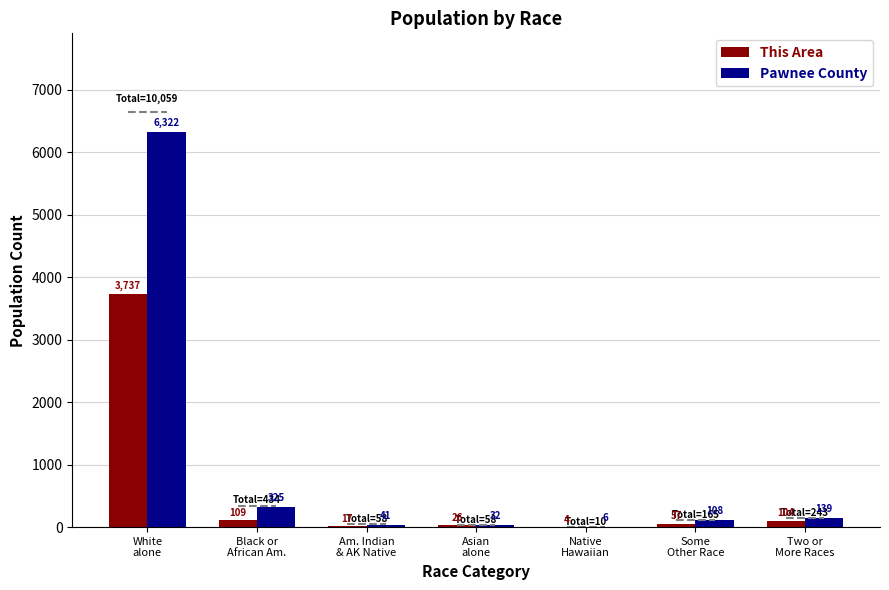

Is the value of Pawnee County at Am. Indian
& AK Native greater than the value of This Area at Native
Hawaiian?

Yes